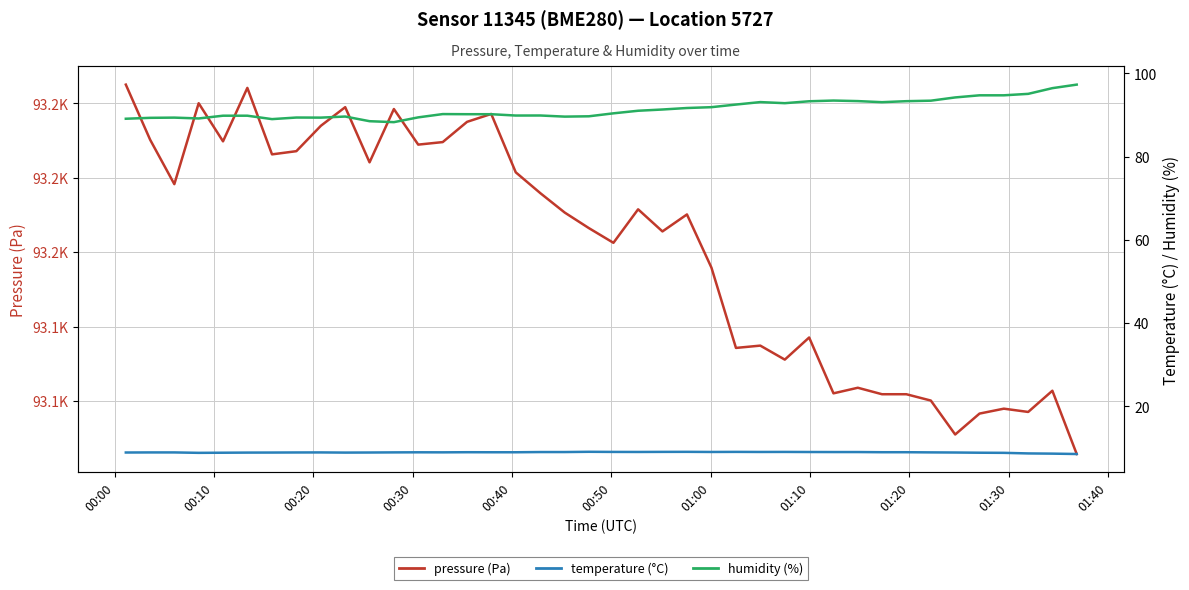

The value of pressure (Pa) at 18 is 53238.5. True or false?

False